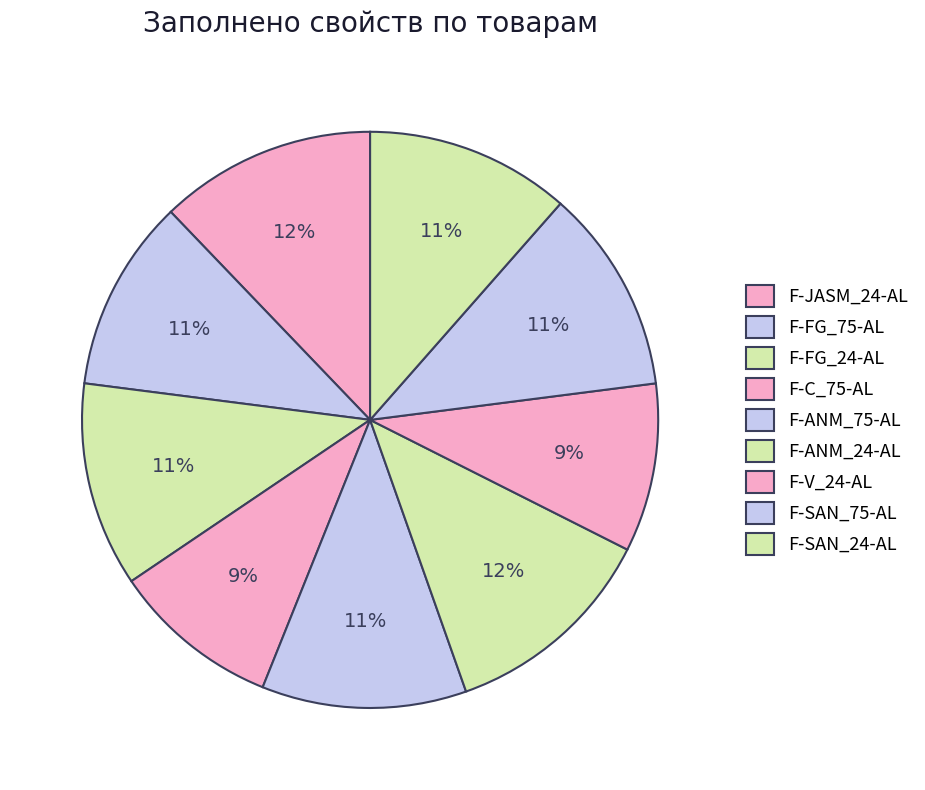

Combined, what portion of the pie is F-SAN_24-AL and F-ANM_75-AL?

23.0%